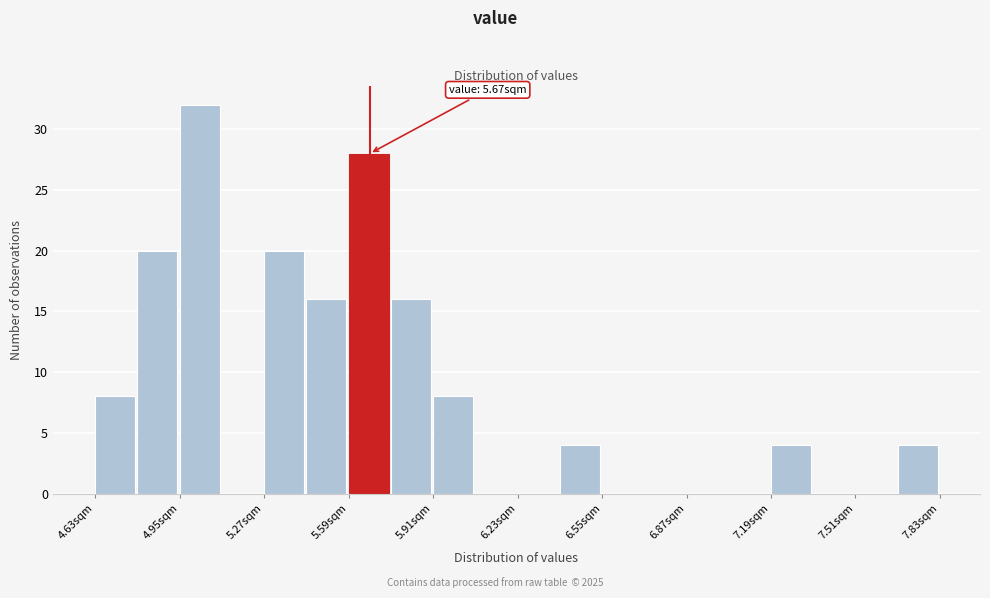

Read against the x-axis, roughly where is the centre of the tallest bar?

5.05